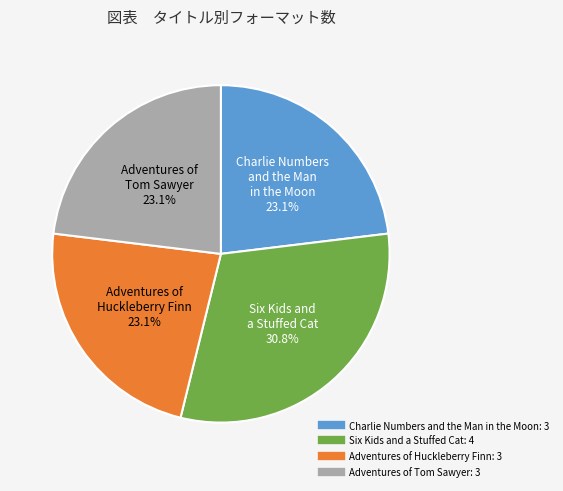

Which has a higher value, Charlie Numbers and the Man in the Moon or Six Kids and a Stuffed Cat?

Six Kids and a Stuffed Cat